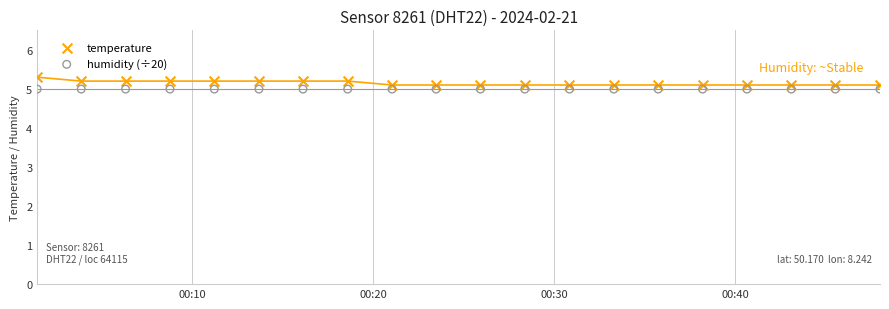

Which series reaches the maximum Y coordinate?

temperature